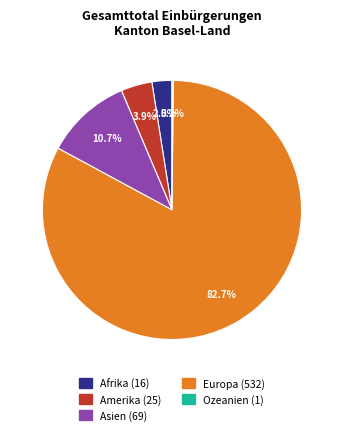

What is the majority slice?

Europa